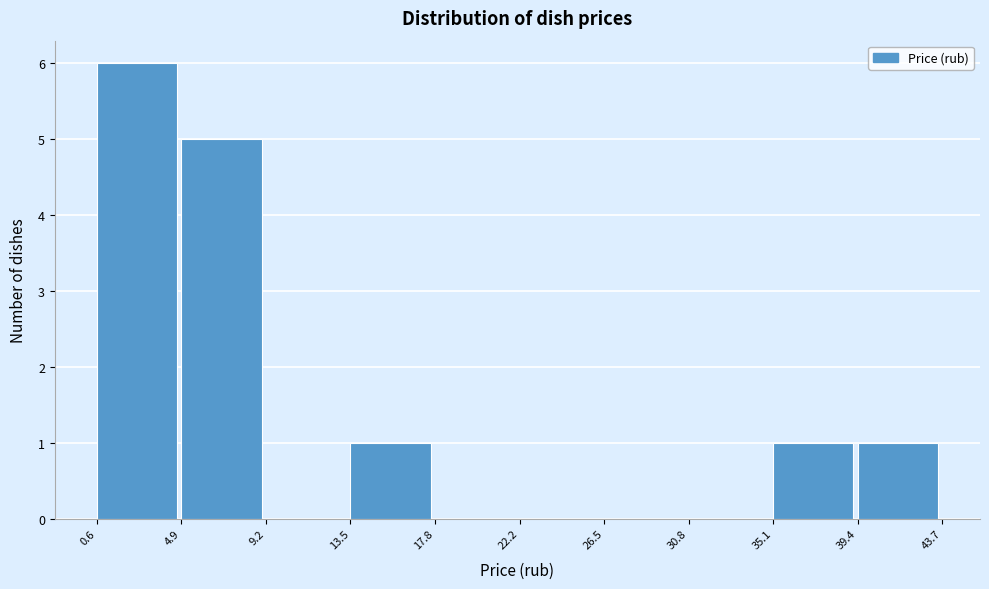

What is the height of the bar covering 35.1 to 39.4 on the x-axis? The values are not printed on the chart, so give them approximately, as read against the axis.

1